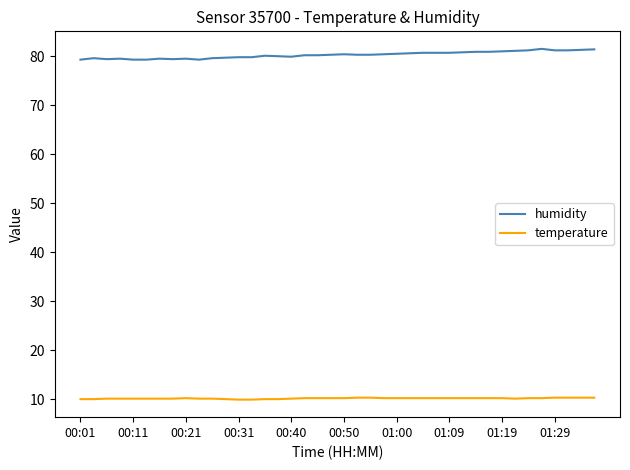

What are all the series names shown in the legend?

humidity, temperature